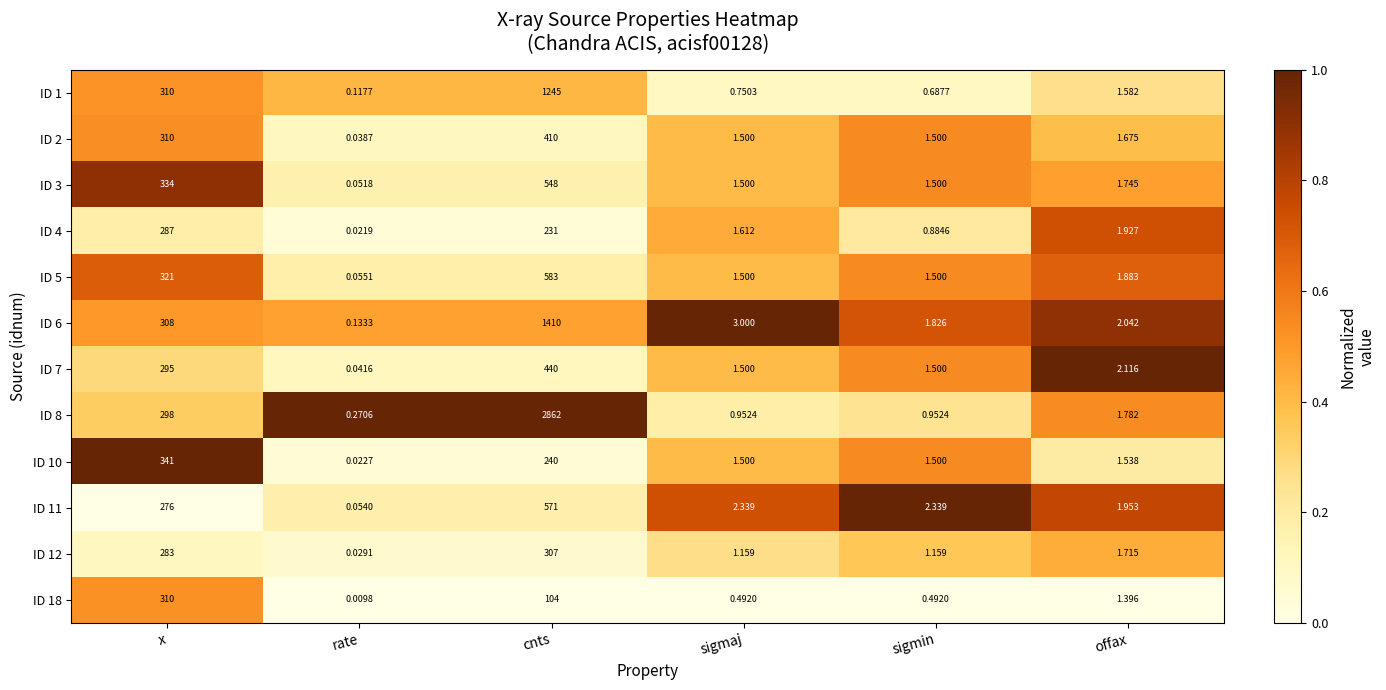

At which category is the sum across all series the highest?

cnts